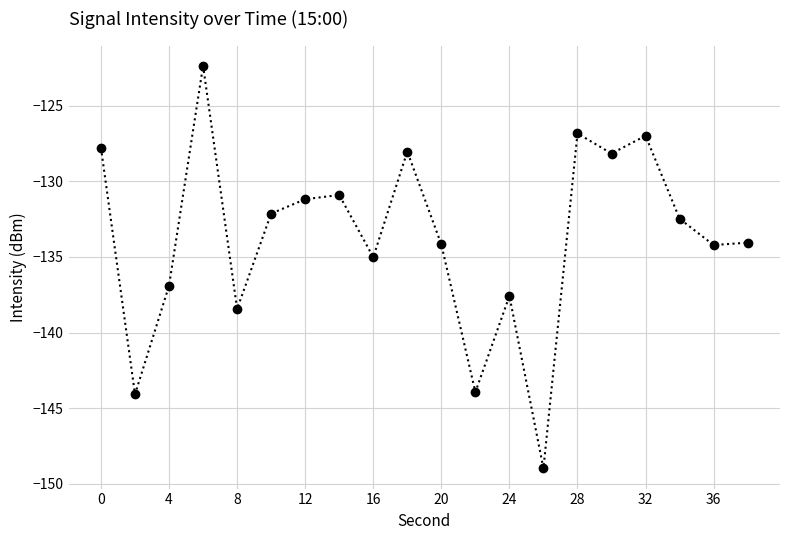

Does the chart have visible grid lines?

Yes